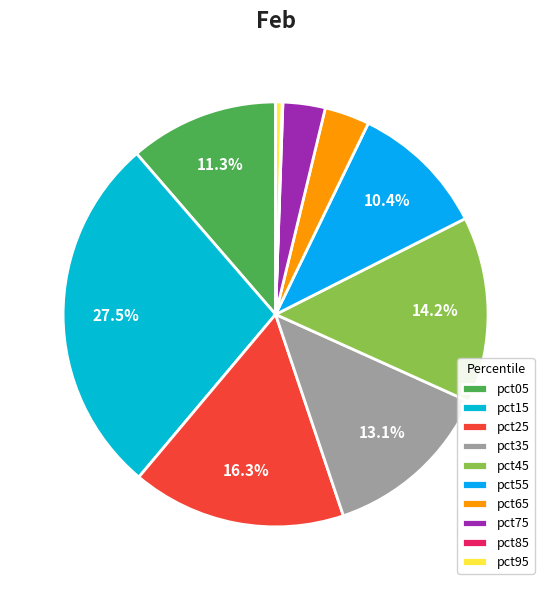

Is it true that pct95 is 6% of the pie?

False